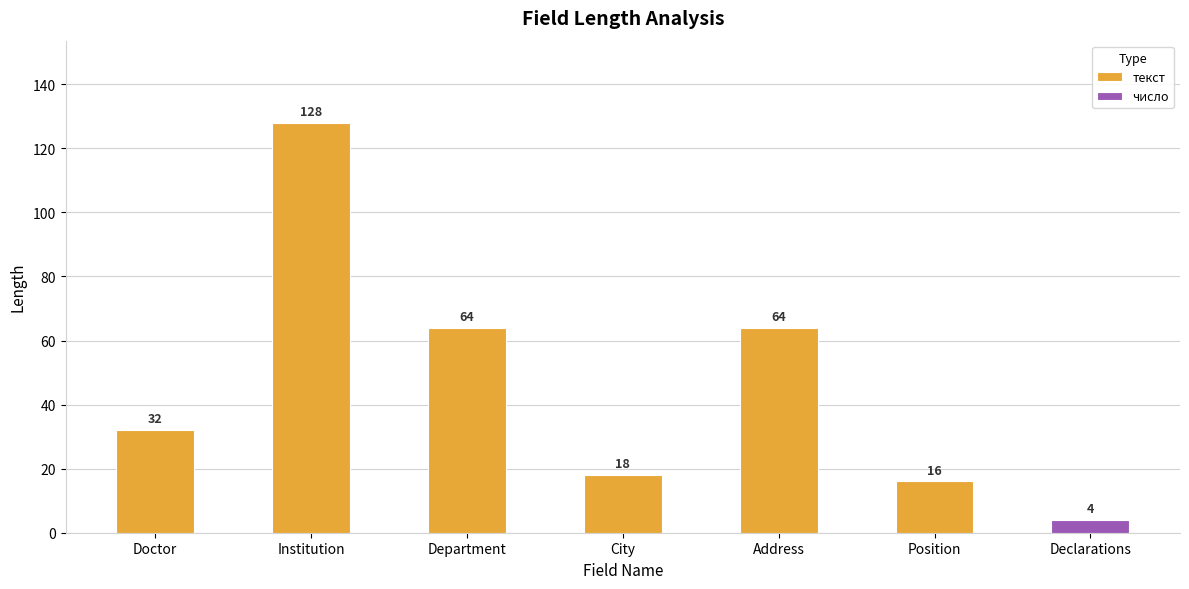

What is the sum of the текст values at Department and Address?

128